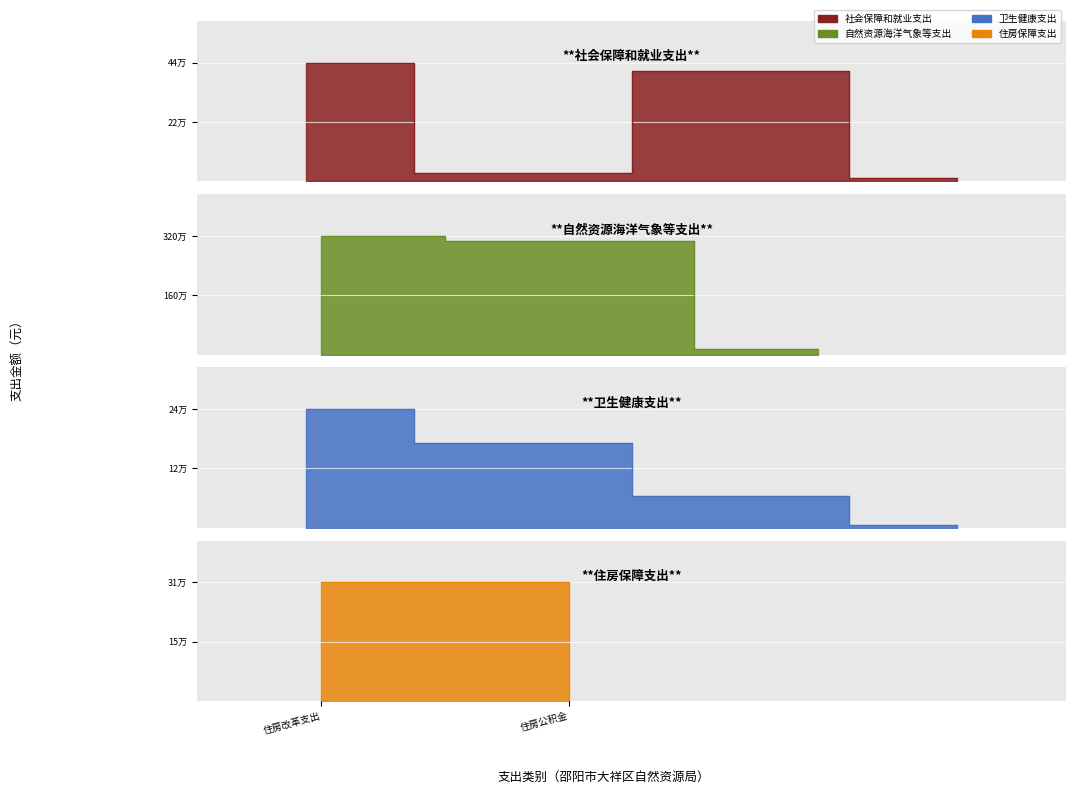

What position from the right is 自然资源海洋气象等支出?

4